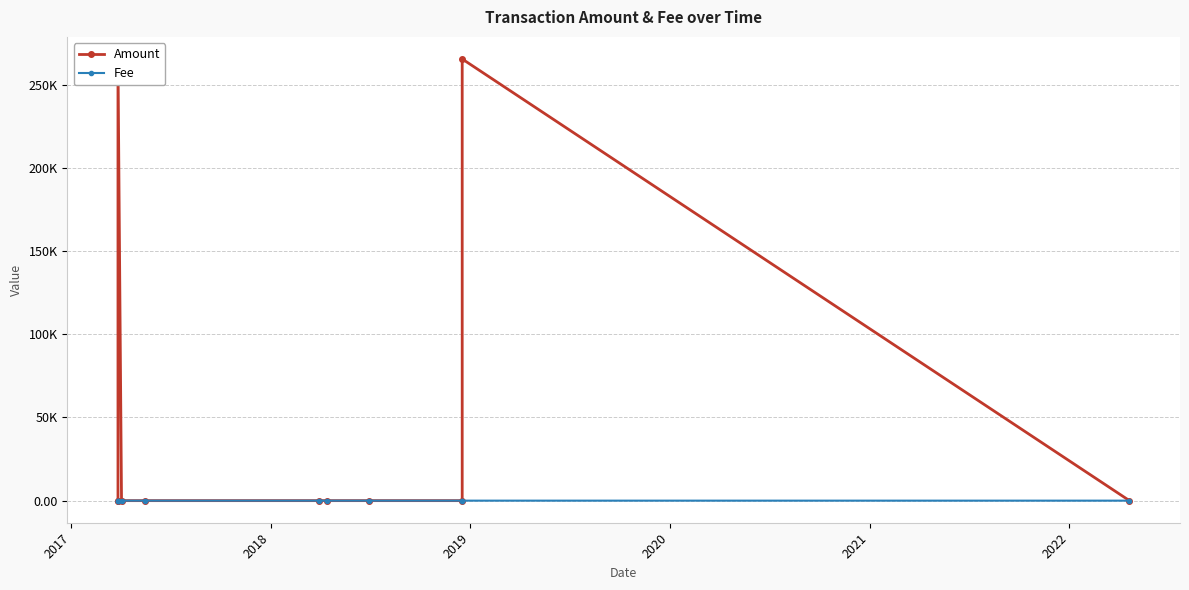

True or false: Amount has a value of 157758.4 at 2020.

False